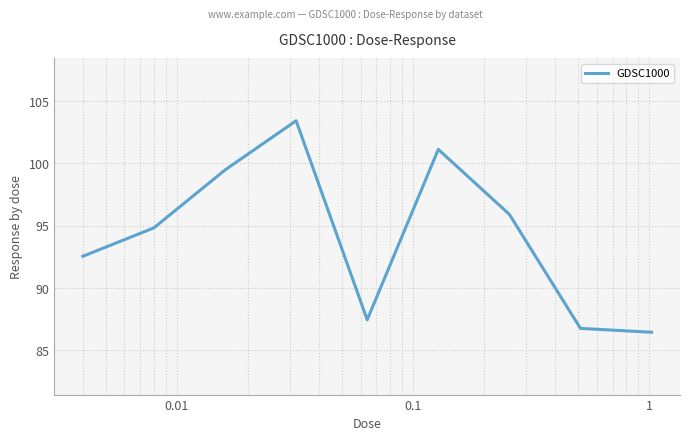

What is the difference between the maximum and minimum values?

17.0